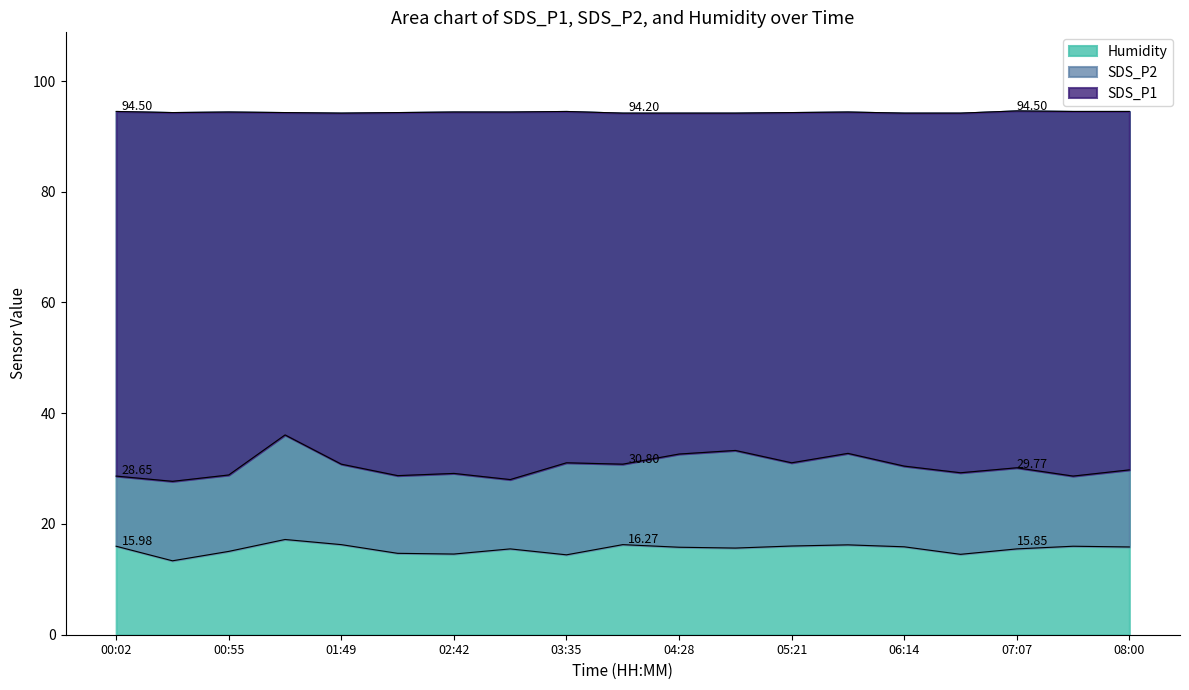

True or false: SDS_P2 and Humidity intersect in this chart.

False